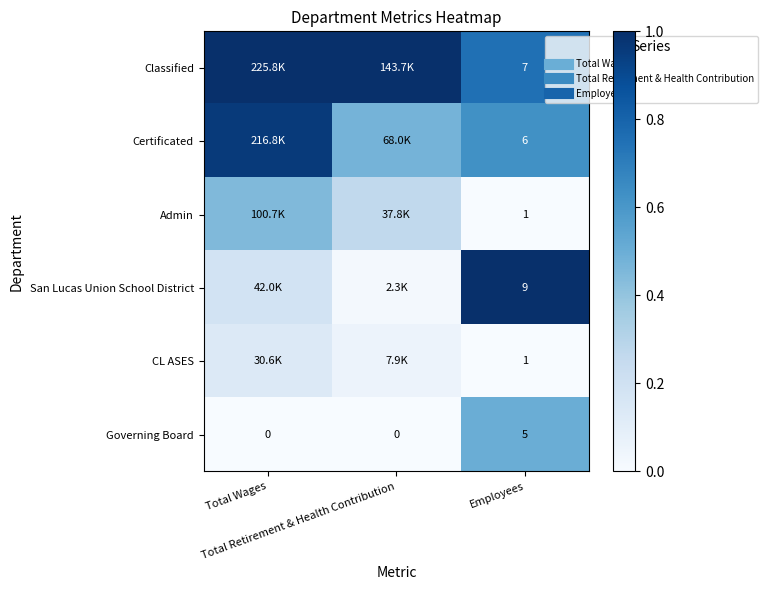

How many data points does each series have?

3